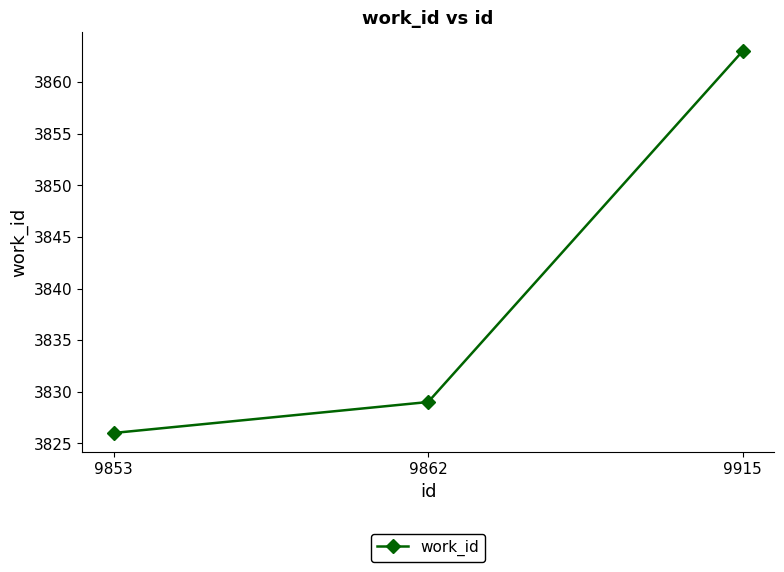

Which has a higher value, 9862 or 9915?

9915